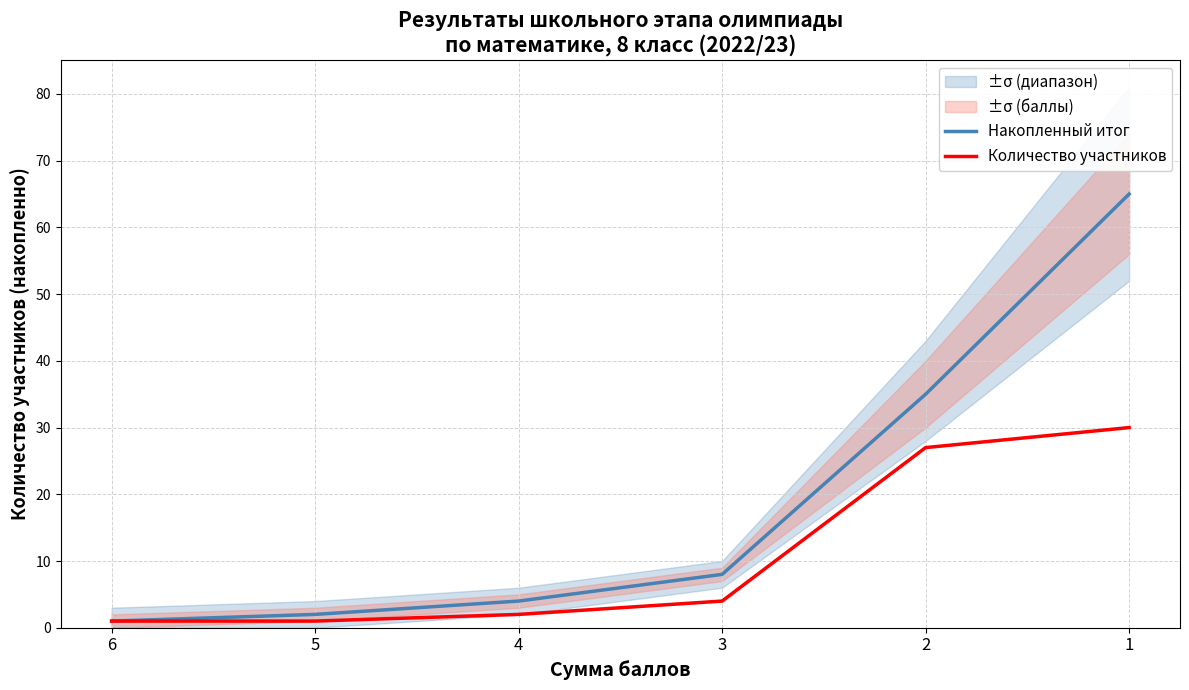

Which series has the largest total across all categories?

Накопленный итог